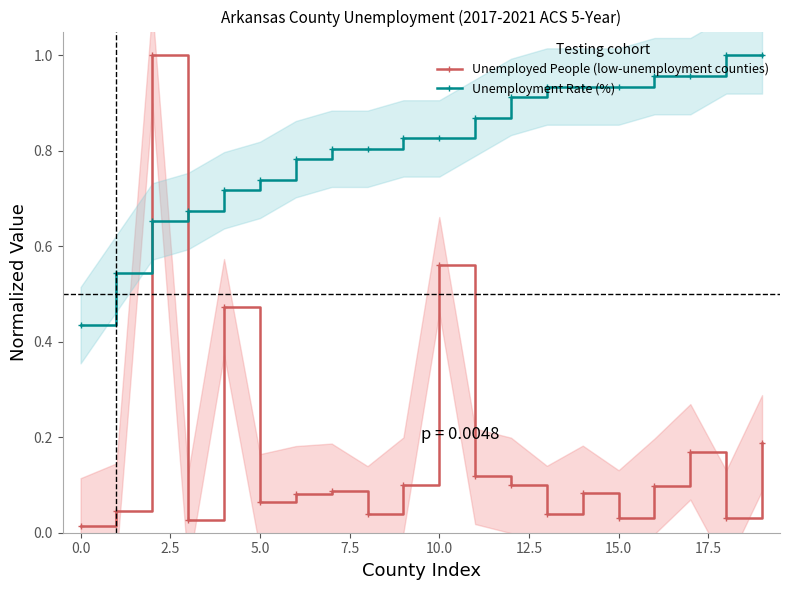

Reading left to right, list all the values displayed in this chart.

Unemployed People (low-unemployment counties): 0.0	0.0	1.0	0.0	0.5	0.1	0.1	0.1	0.0	0.1	0.6	0.1	0.1	0.0	0.1	0.0	0.1	0.2	0.0	0.2
Unemployment Rate (%): 0.4	0.5	0.7	0.7	0.7	0.7	0.8	0.8	0.8	0.8	0.8	0.9	0.9	0.9	0.9	0.9	1.0	1.0	1.0	1.0